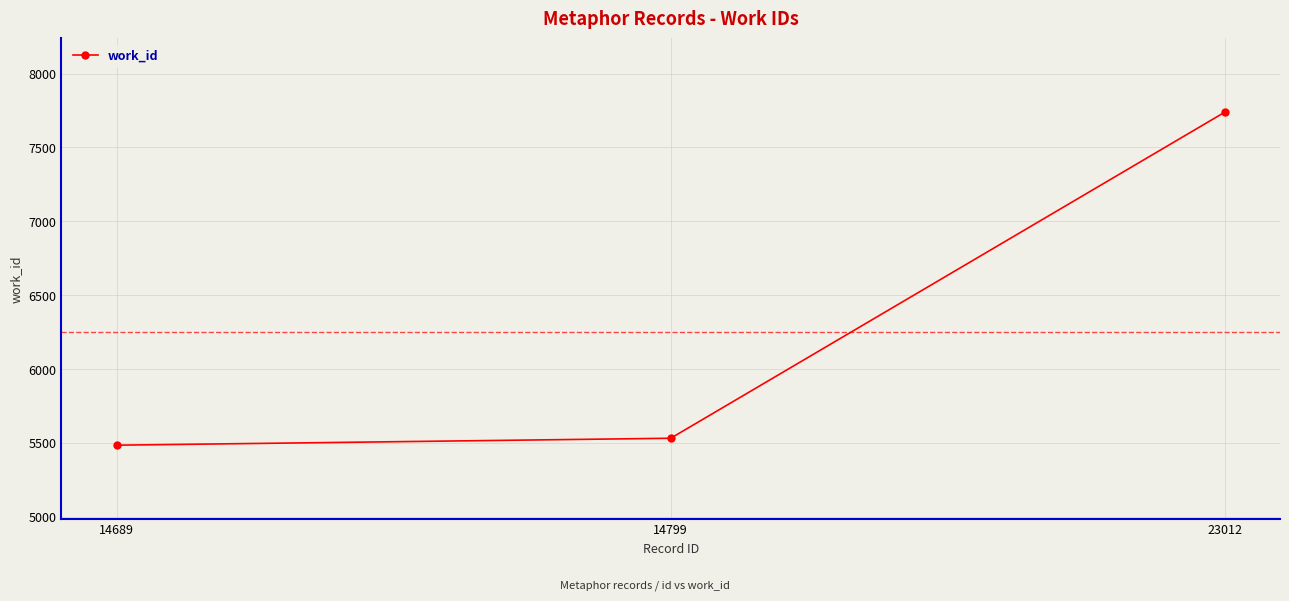

How many lines are shown in the chart?

1